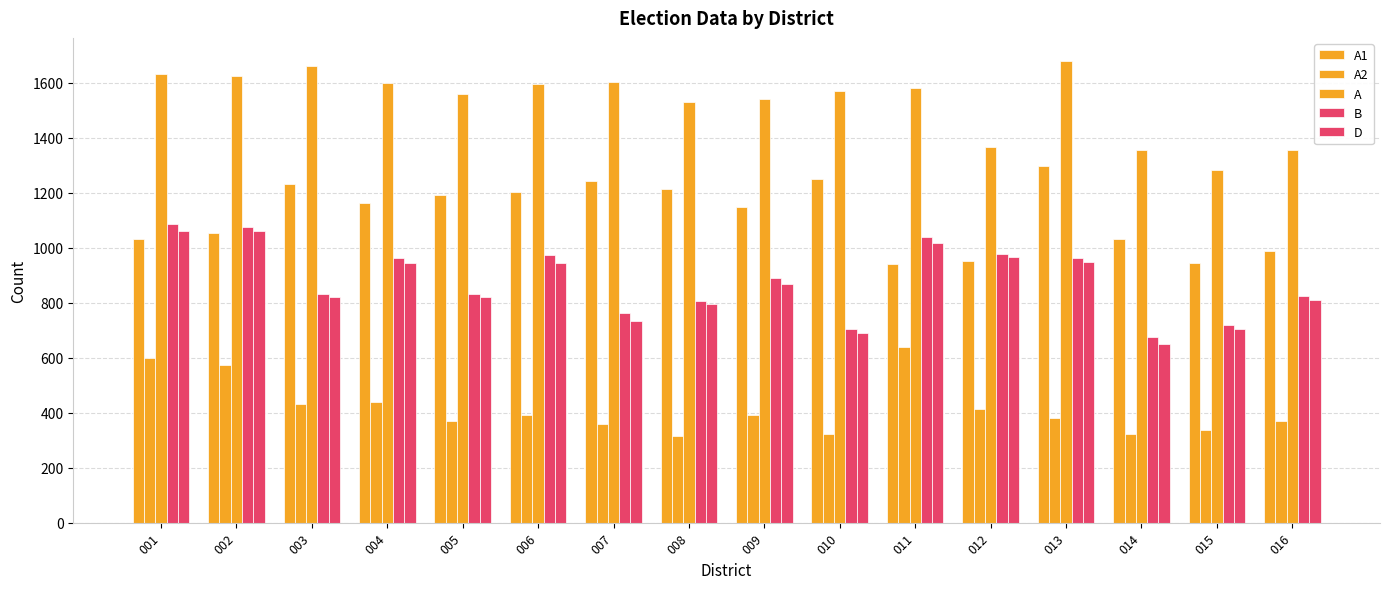

Reading left to right, extract all data points from this chart.

A1: 001=1030	002=1052	003=1232	004=1162	005=1191	006=1204	007=1244	008=1214	009=1147	010=1248	011=940	012=952	013=1297	014=1032	015=943	016=989
A2: 001=600	002=572	003=430	004=438	005=369	006=391	007=358	008=314	009=392	010=321	011=640	012=415	013=382	014=322	015=338	016=368
A: 001=1630	002=1624	003=1662	004=1600	005=1560	006=1595	007=1602	008=1528	009=1539	010=1569	011=1580	012=1367	013=1679	014=1354	015=1281	016=1357
B: 001=1085	002=1076	003=832	004=963	005=830	006=973	007=764	008=806	009=890	010=703	011=1040	012=978	013=964	014=674	015=718	016=824
D: 001=1061	002=1059	003=820	004=946	005=822	006=943	007=733	008=797	009=869	010=689	011=1018	012=966	013=949	014=649	015=703	016=810